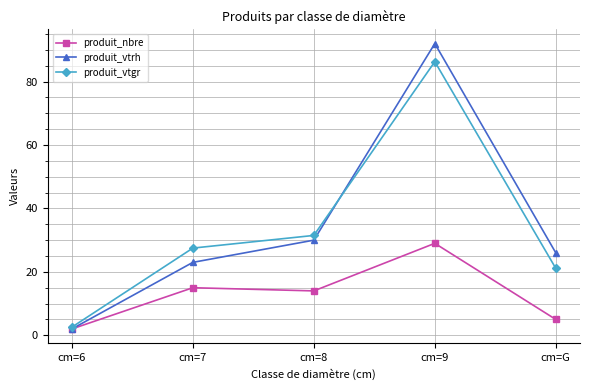

Which series has the largest total across all categories?

produit_vtrh